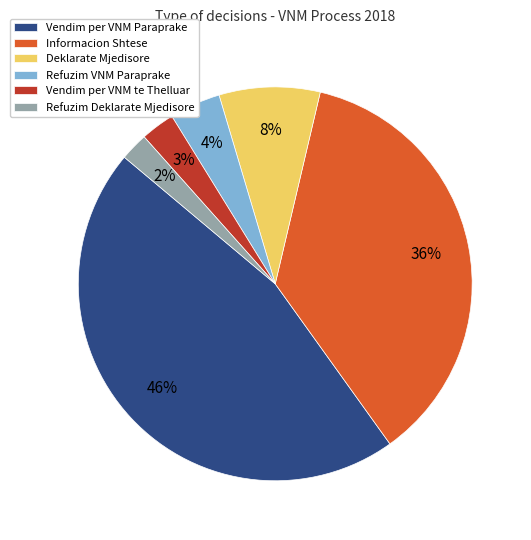

Does Vendim per VNM Paraprake account for over 50% of the chart?

No